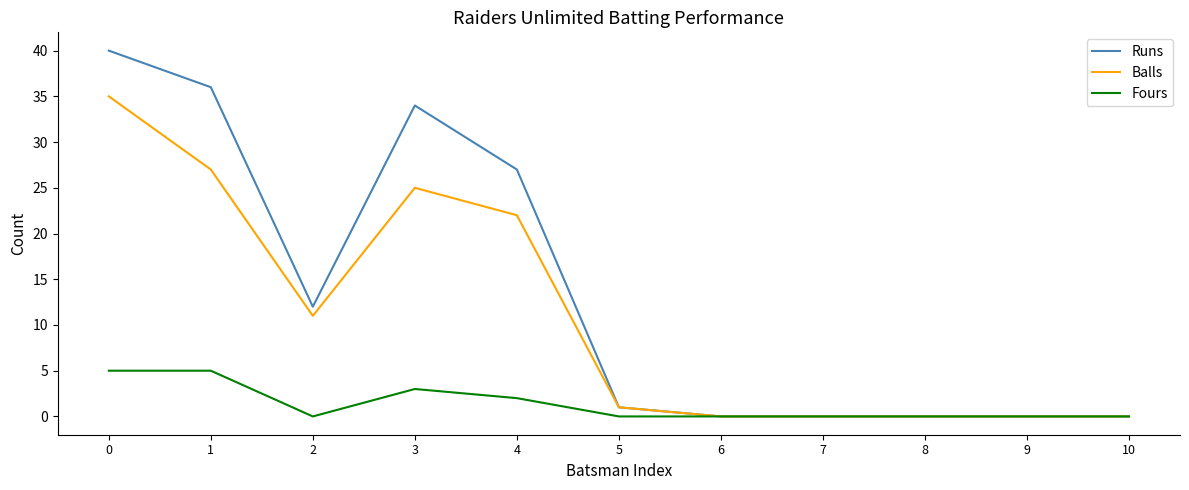

Does the chart have visible grid lines?

No